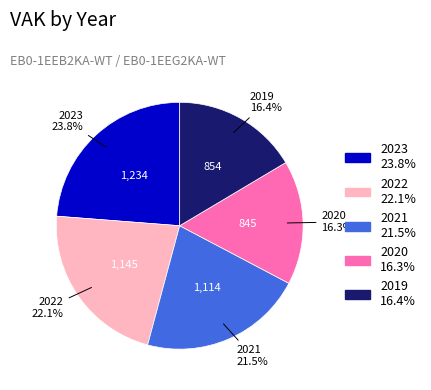

Combined, do 2023 and 2020 account for over 50%?

No